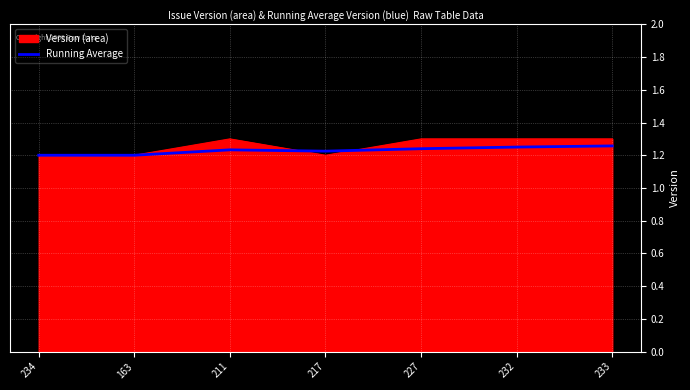

What position from the right is 217?

4